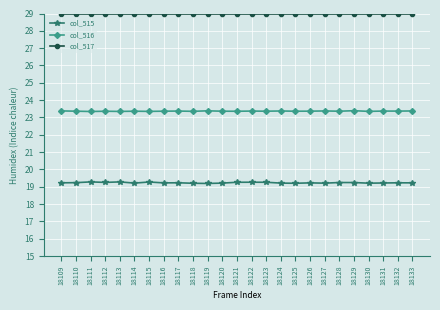

True or false: col_515 has more than 0 interior local peaks.

True